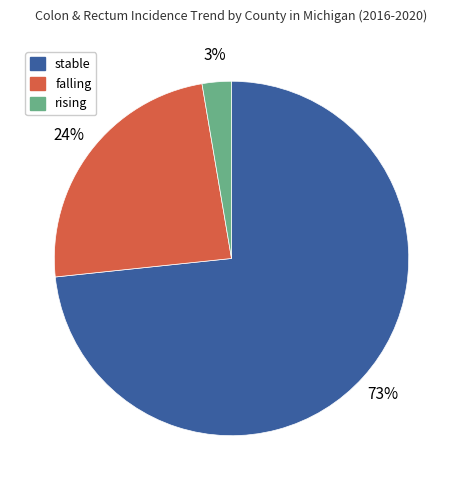

Between falling and rising, which is larger?

falling